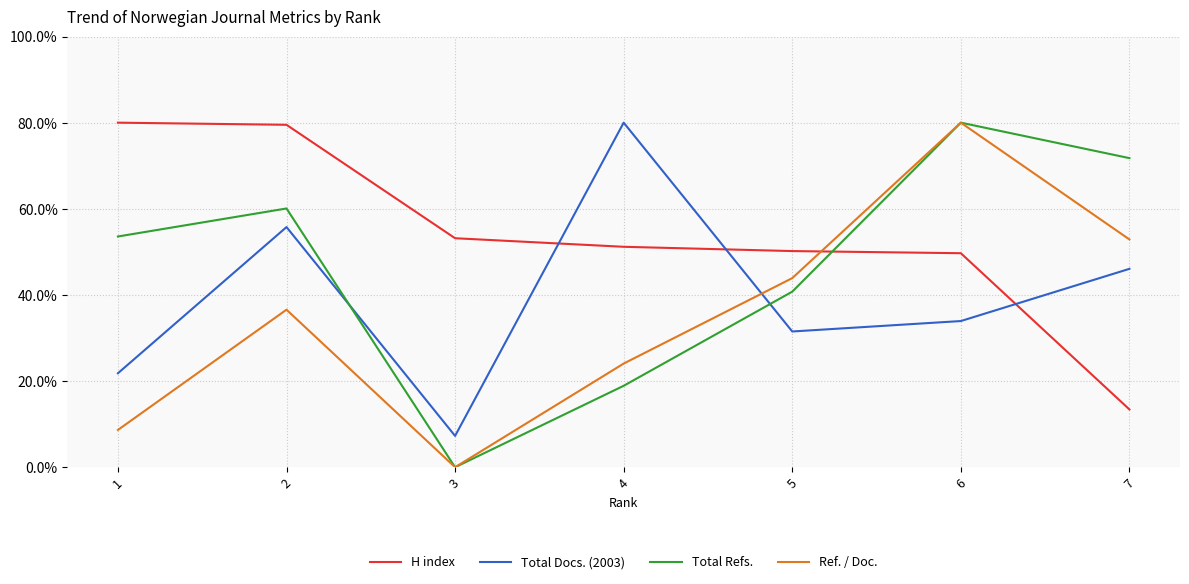

At how many categories does at least one series exceed 73?

4